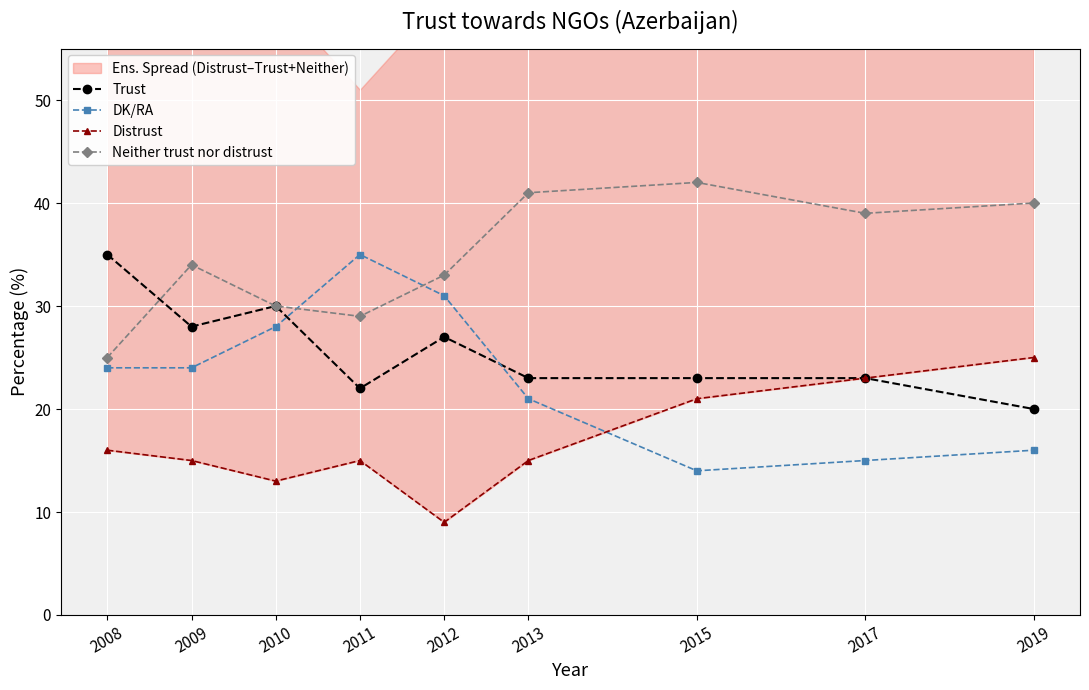

What is the highest value of the Neither trust nor distrust series?

42